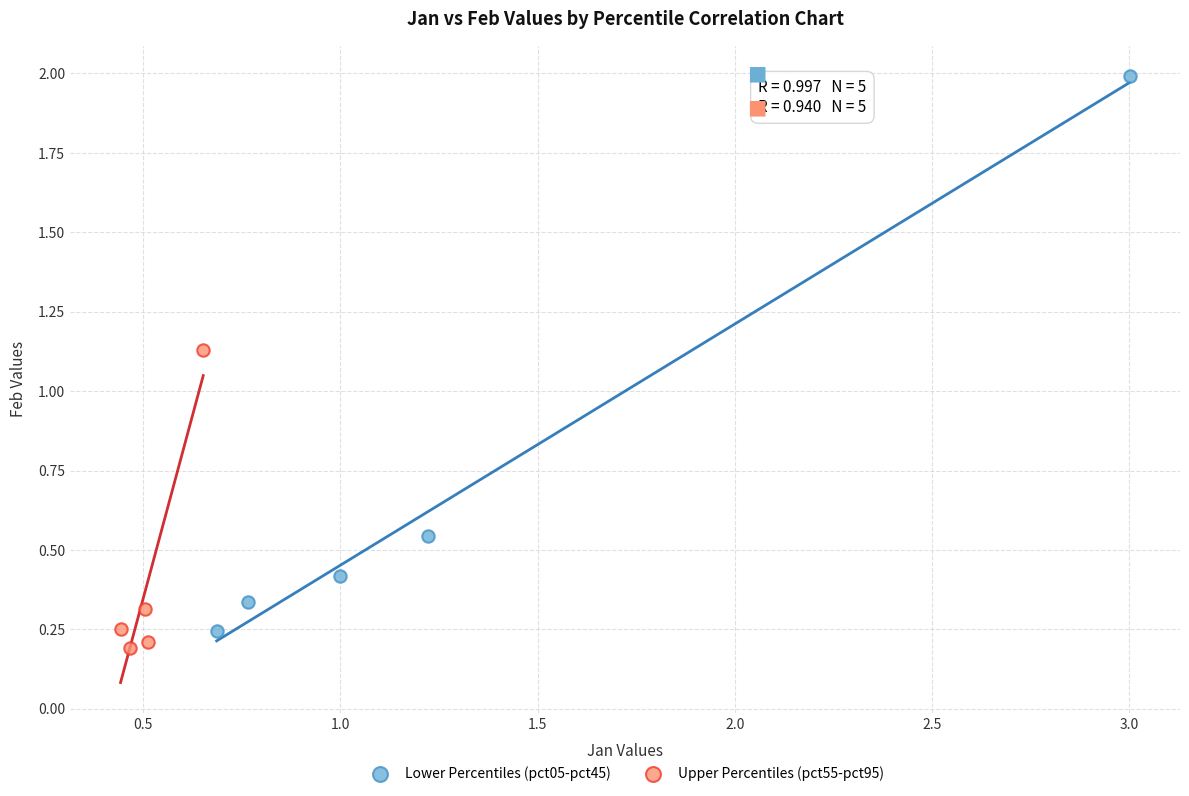

Which series has the largest Y range (max minus min)?

Lower Percentiles (pct05-pct45)